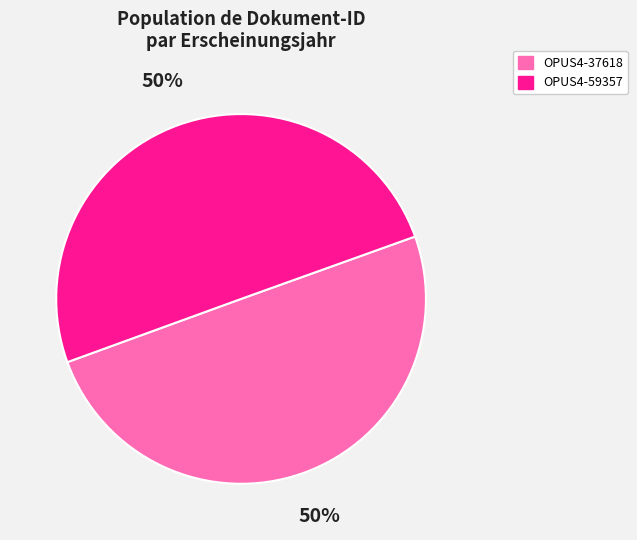

Is the sum of OPUS4-37618 and OPUS4-59357 greater than half?

Yes